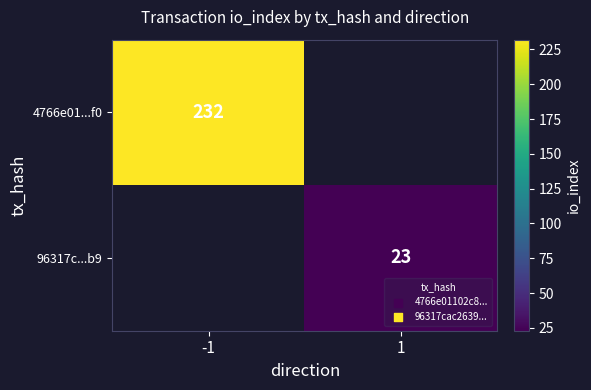

The 4766e01...f0 series shows 232 at -1. True or false?

True